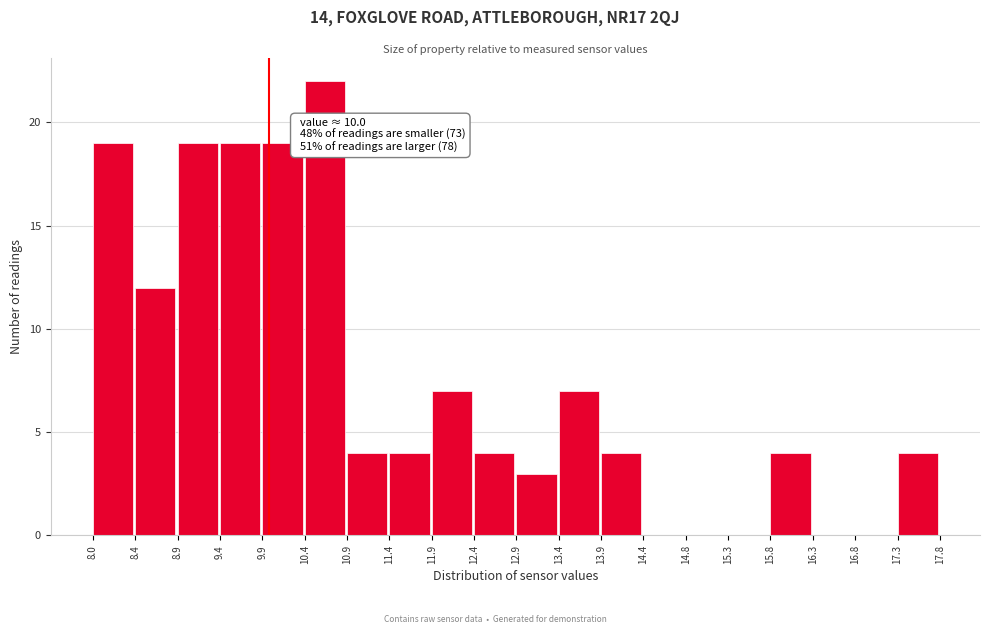

Over which range of the x-axis is the bar tallest?

10.4 to 10.9